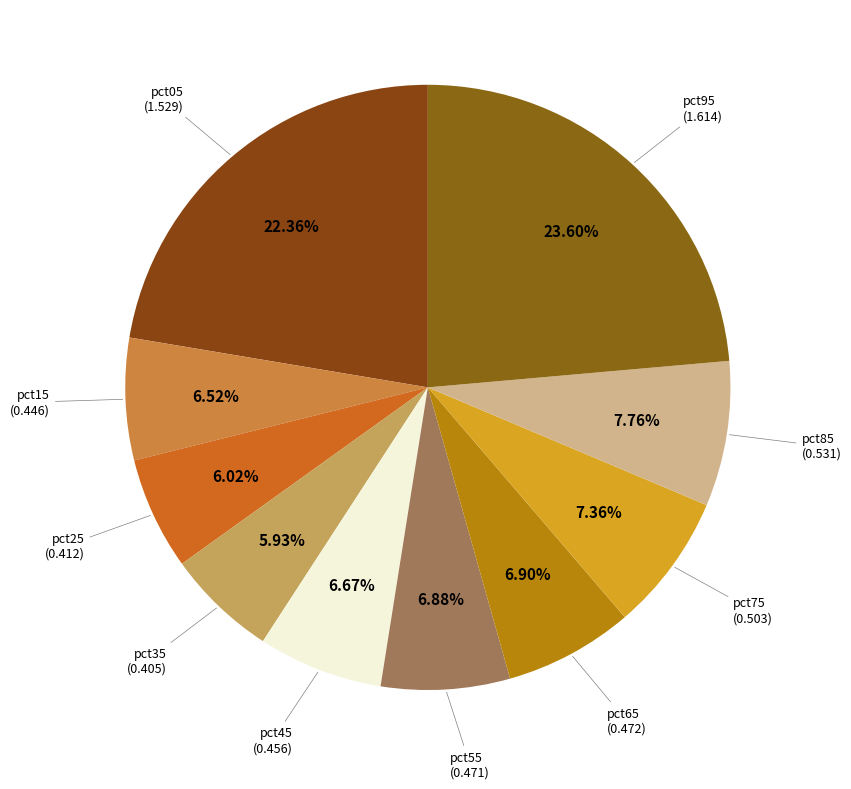

Count the number of slices in the pie.

10